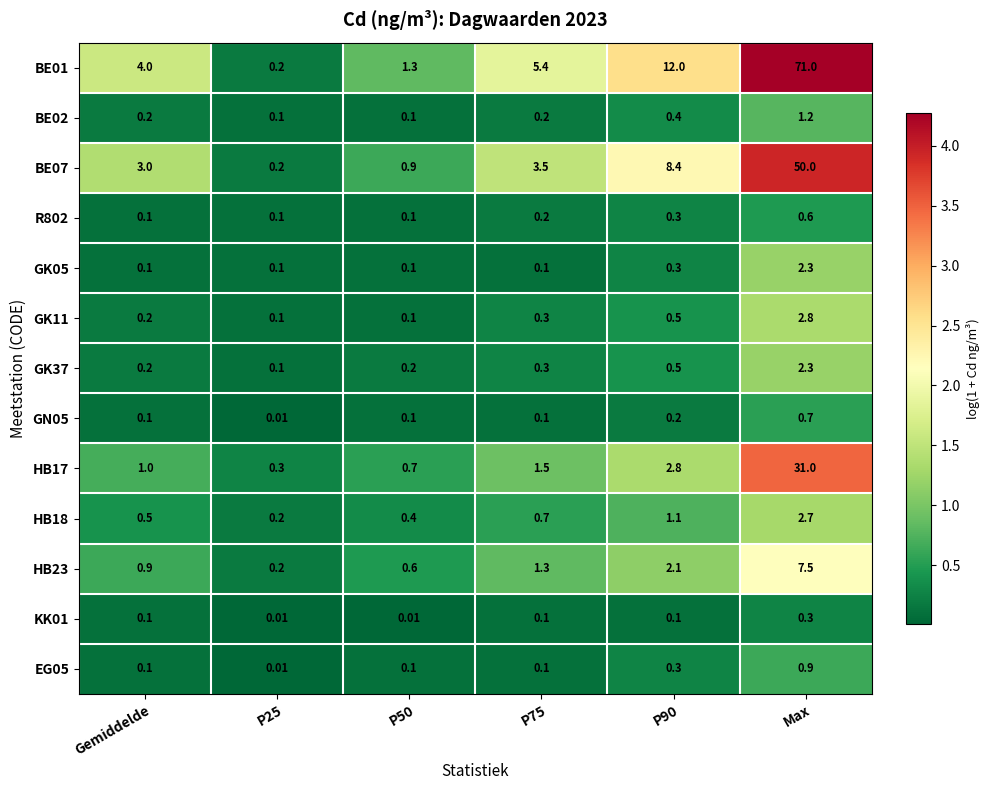

Which label corresponds to the largest value in the chart?

Max